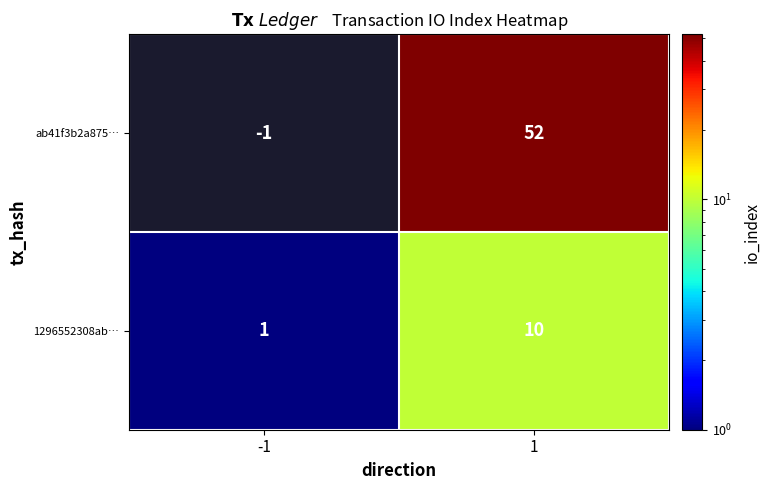

How many series are shown in this chart?

2